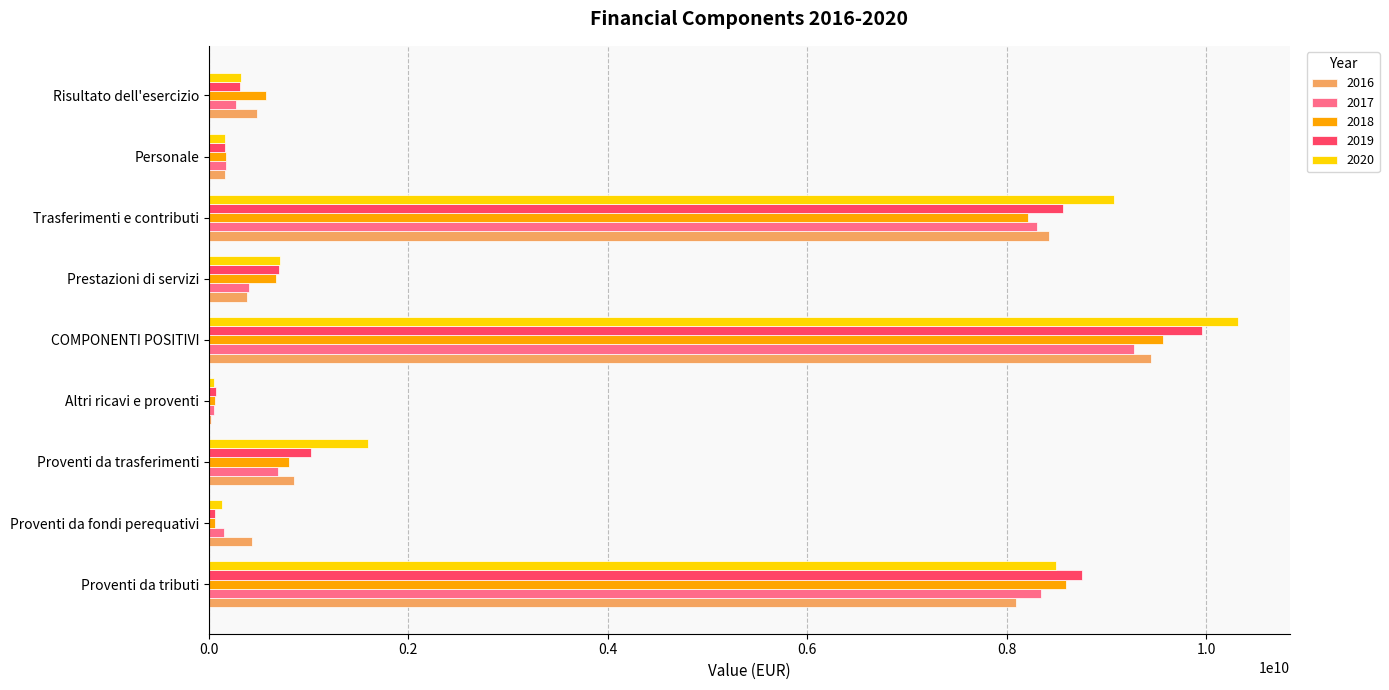

What is the sum of the 2020 values at COMPONENTI POSITIVI and Proventi da trasferimenti?

11916369618.7